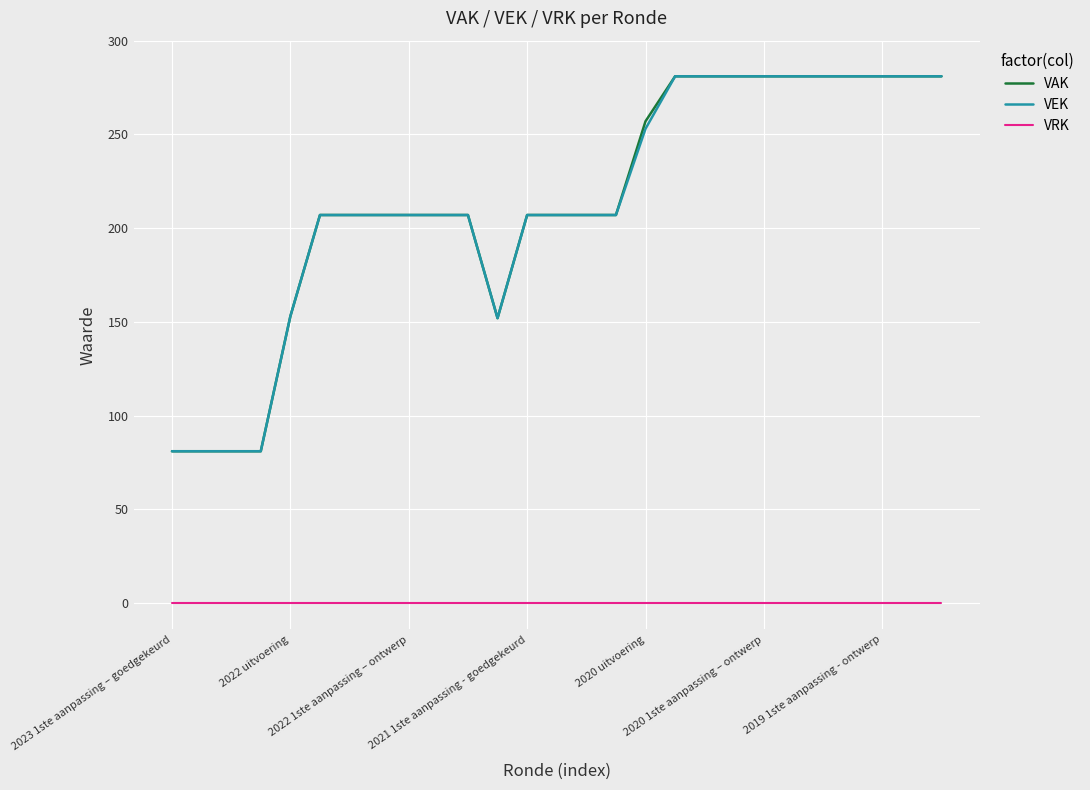

What is the highest value of the VAK series?

281